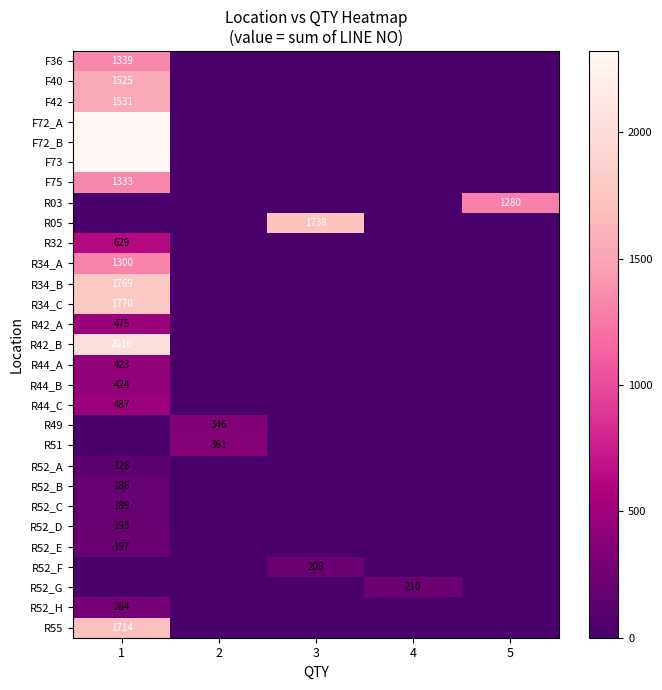

The value of R51 at 2 is 361. True or false?

True